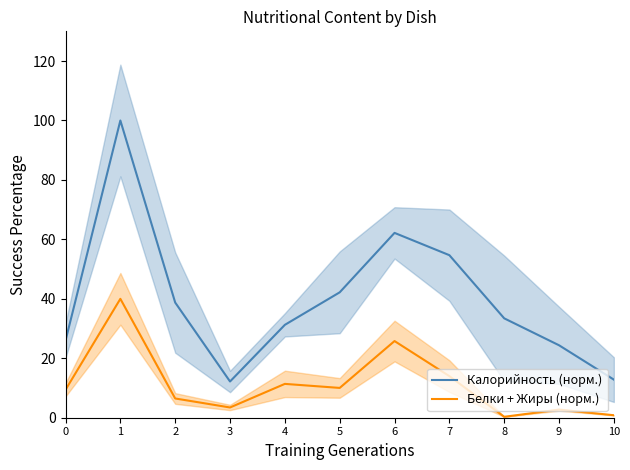

At which category does Белки + Жиры (норм.) reach its first local valley?

3